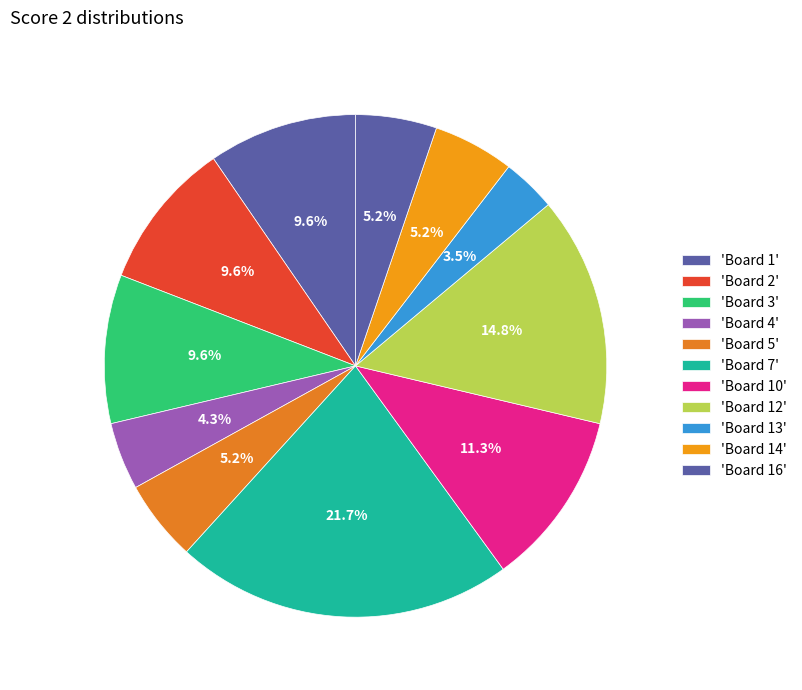

How many slices are in this pie chart?

11